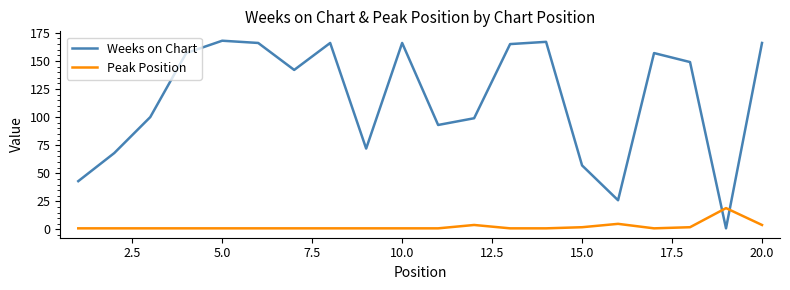

Reading left to right, list all the values displayed in this chart.

Weeks on Chart: 43	68	100	157	168	166	142	166	72	166	93	99	165	167	57	26	157	149	1	166
Peak Position: 1	1	1	1	1	1	1	1	1	1	1	4	1	1	2	5	1	2	19	4